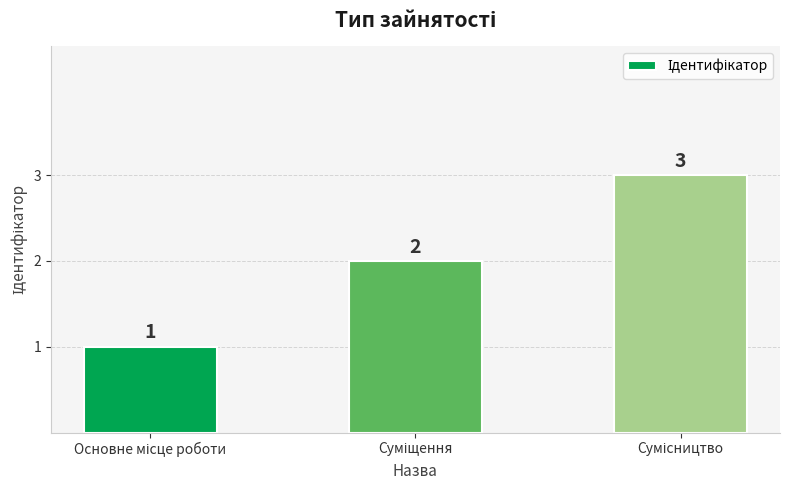

What is the value of the 1st bar from the left?

1